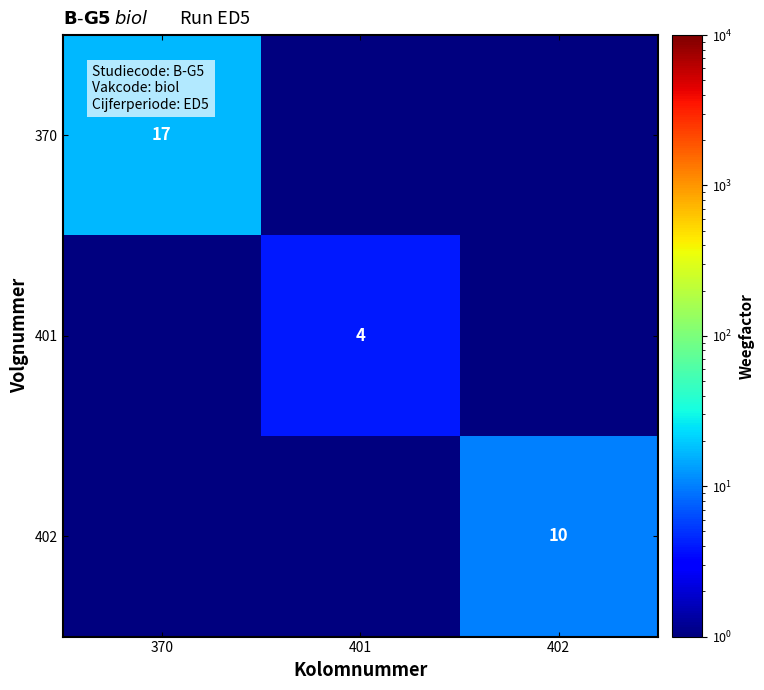

Is it true that 370 equals 25.5 at 370?

False